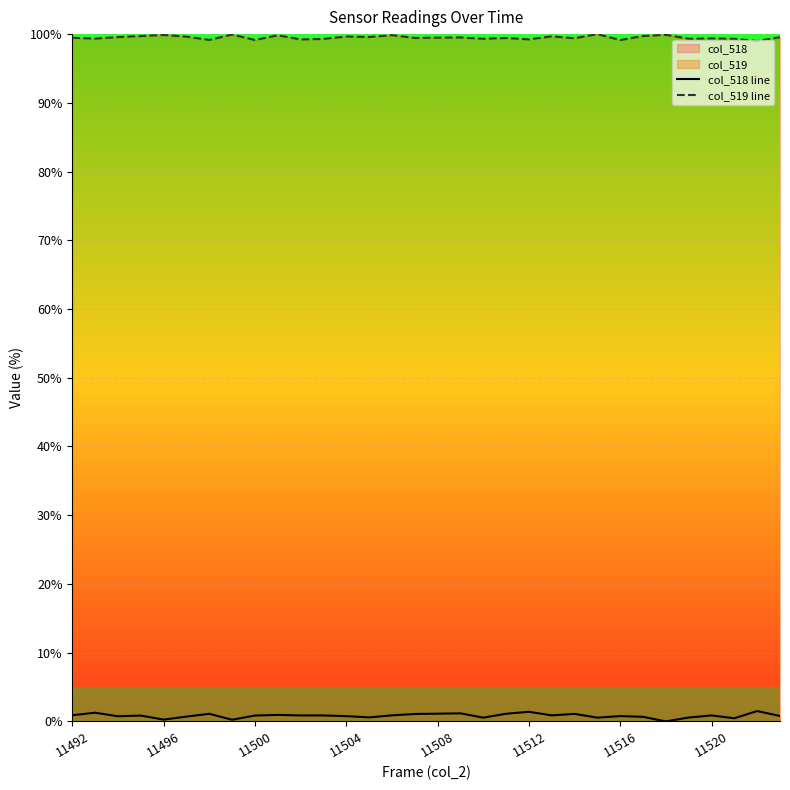

Which series has the largest total across all categories?

col_519 line